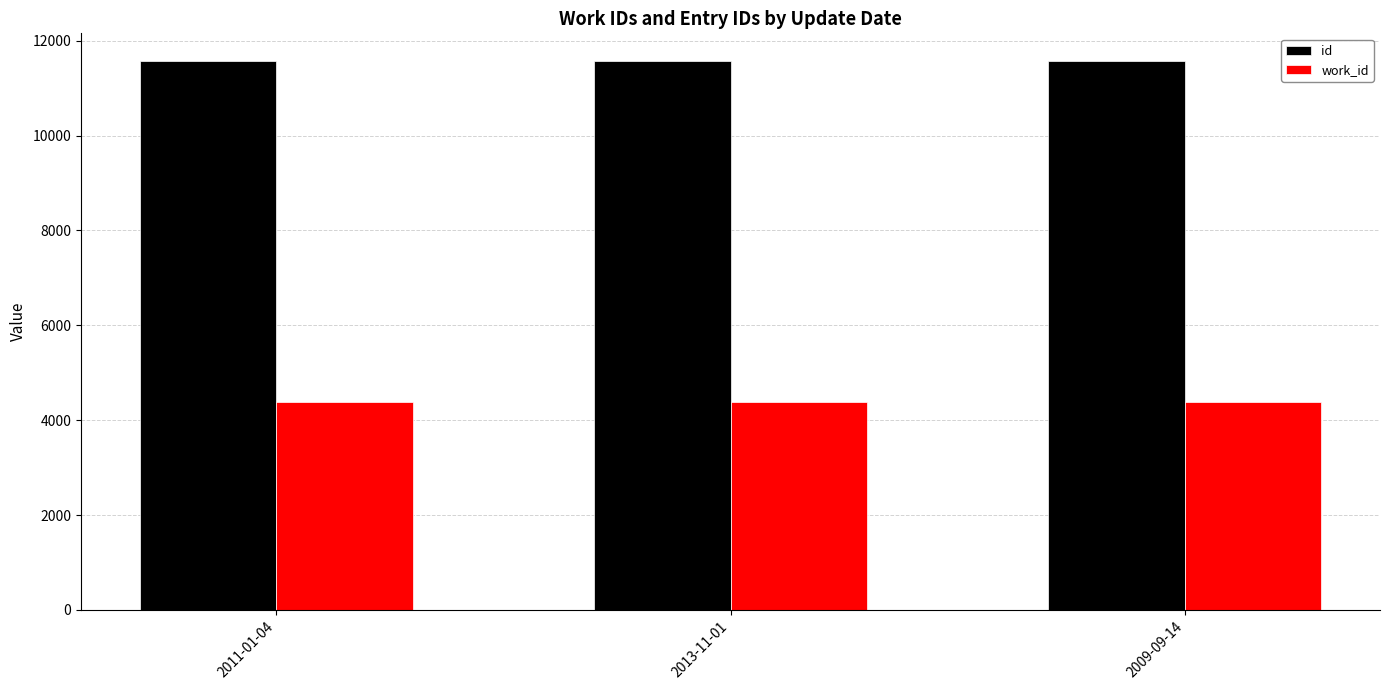

At how many categories does at least one series exceed 4749?

3